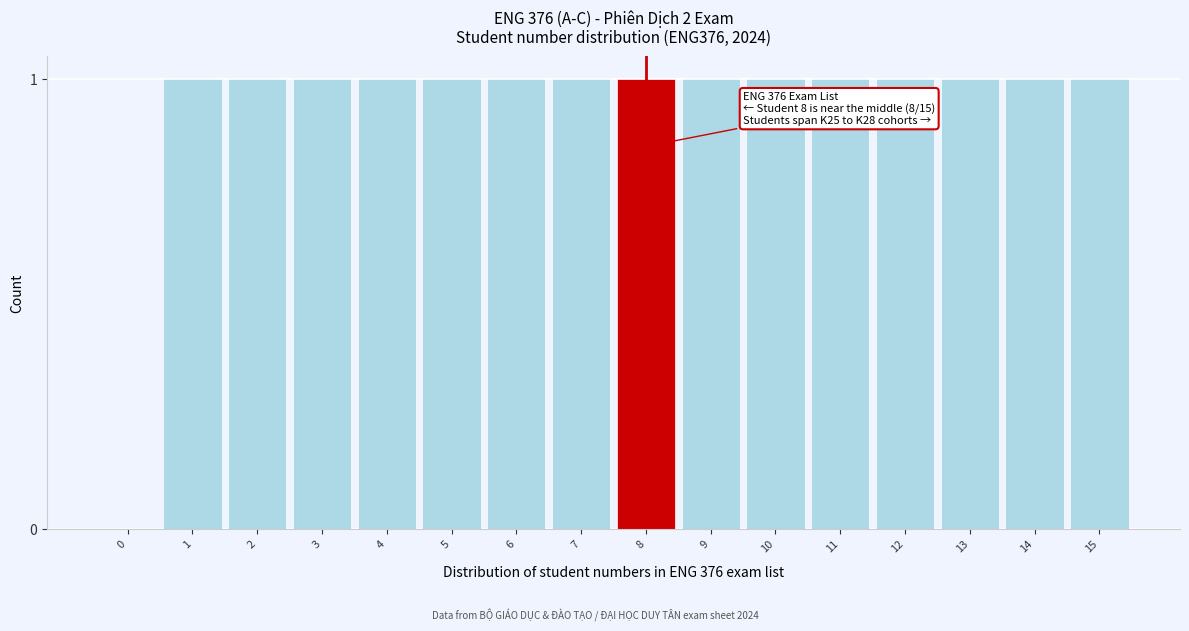

Reading right to left, what are all the values shown in this chart?

15=1	14=1	13=1	12=1	11=1	10=1	9=1	8=1	7=1	6=1	5=1	4=1	3=1	2=1	1=1	0=0